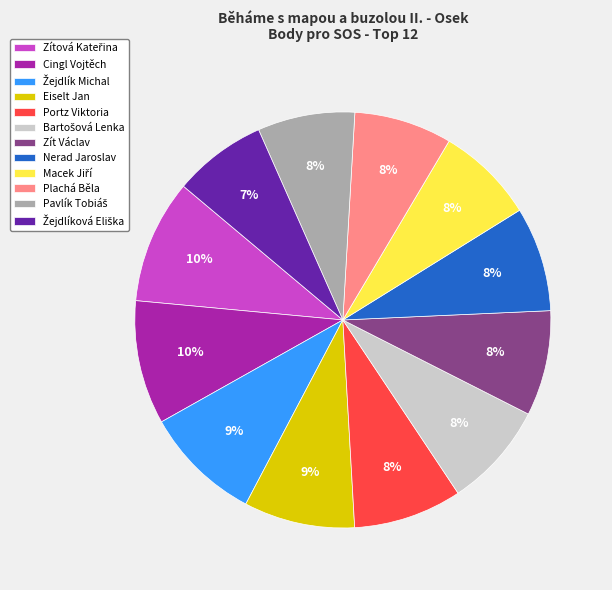

Is it true that Eiselt Jan is 19% of the pie?

False